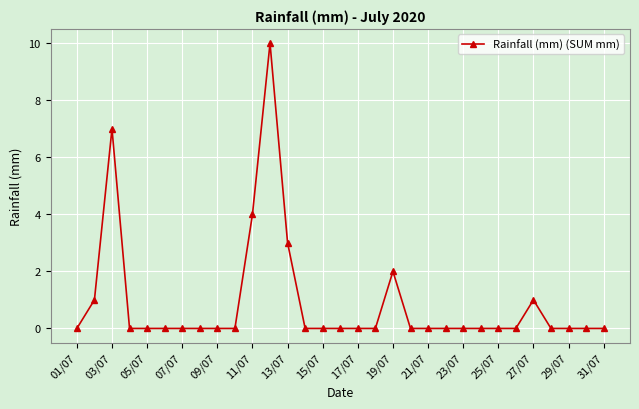

What is the maximum value shown in the chart?

10